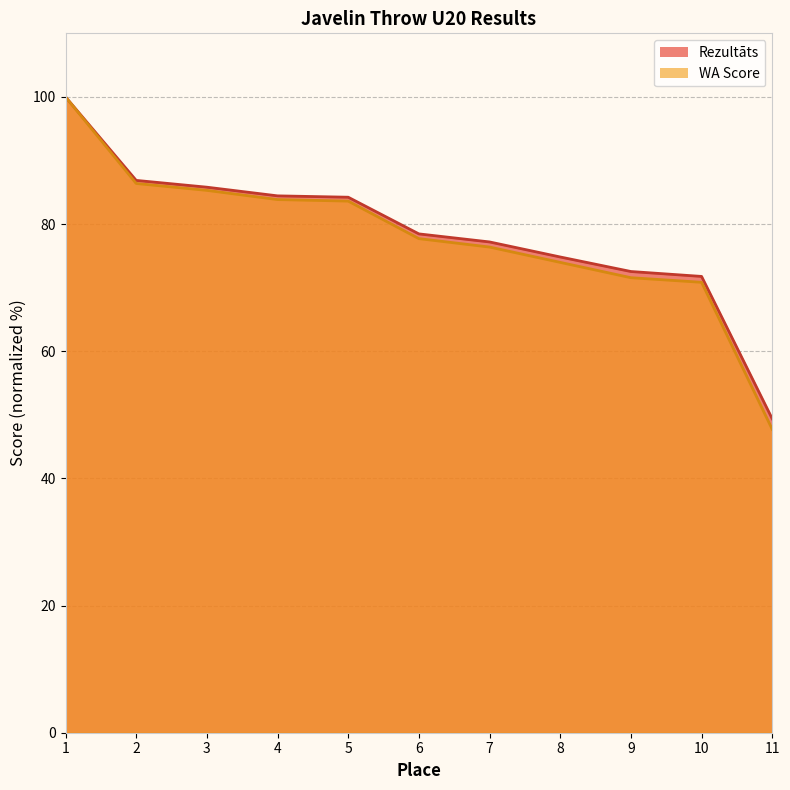

Where does the WA Score series first go above 77?

1